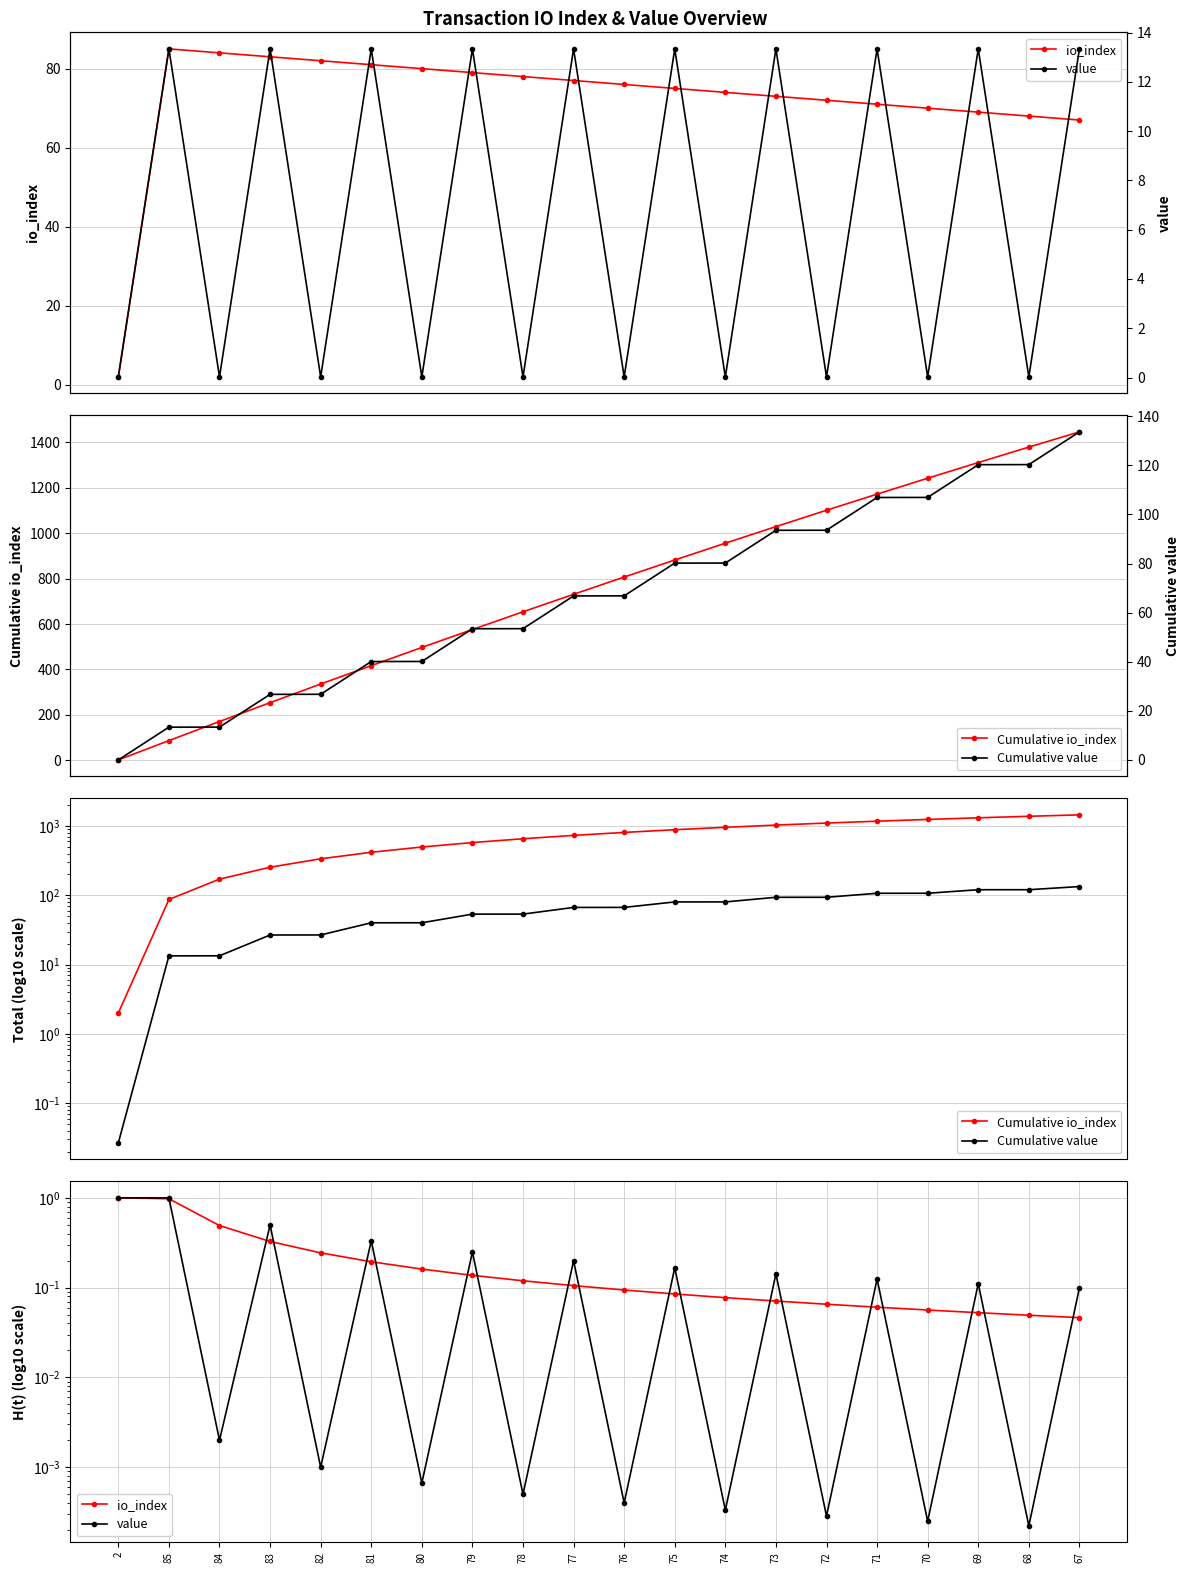

True or false: Cumulative value and io_index intersect in this chart.

True